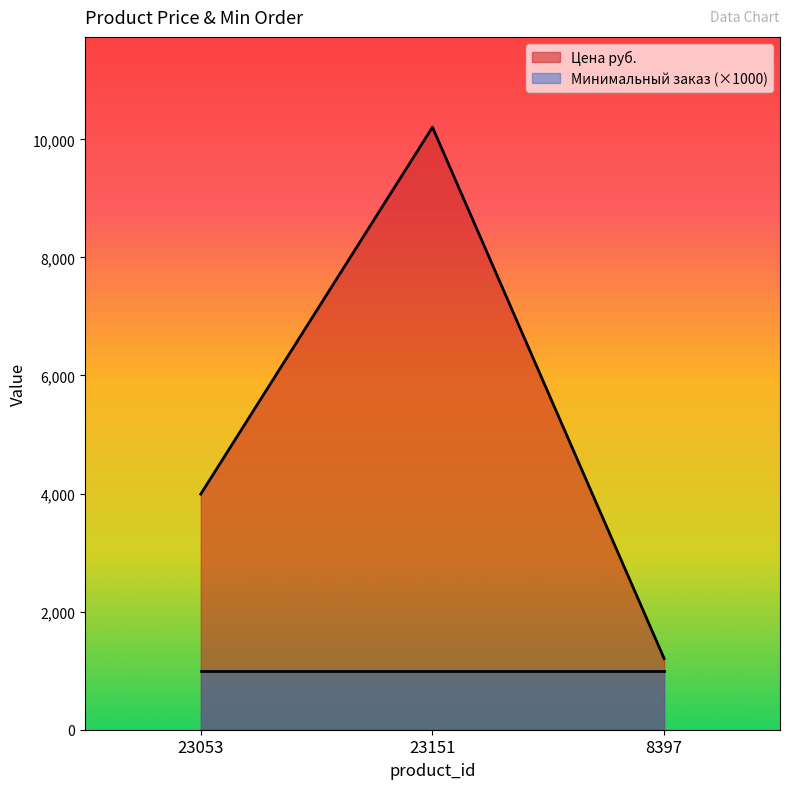

List the labels in order of value, largest first.

23151, 23053, 8397